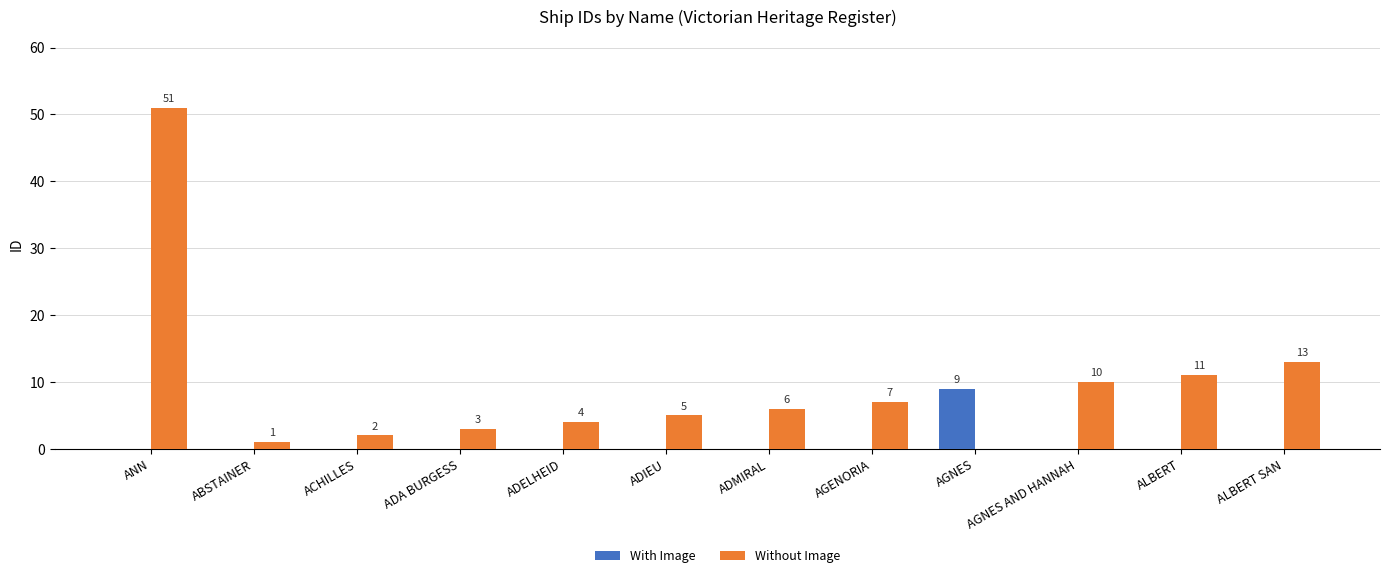

Is the value of Without Image at ANN greater than the value of With Image at ALBERT?

Yes